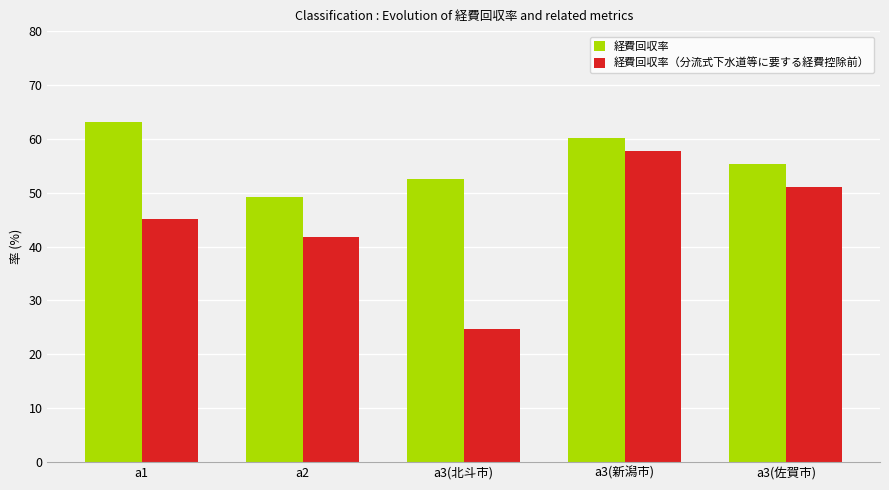

How many bars are there in total?

10